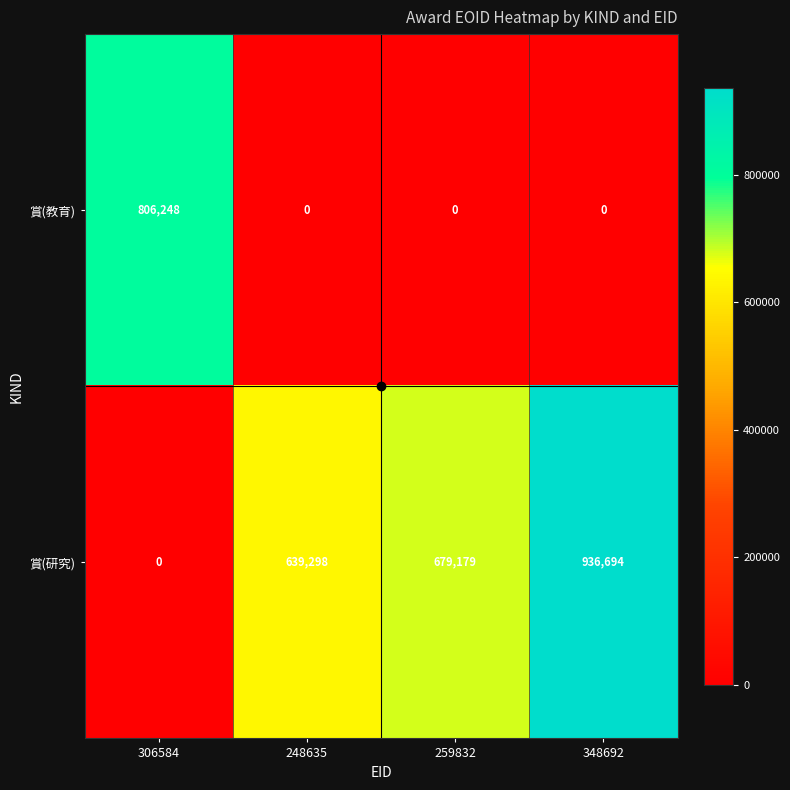

What is the total value across all series at 306584?

806248